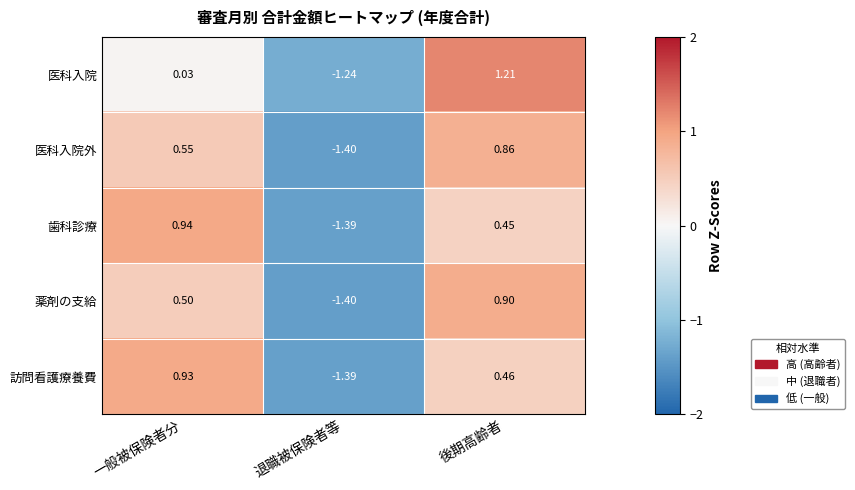

Which category has the highest value across all series?

後期高齢者